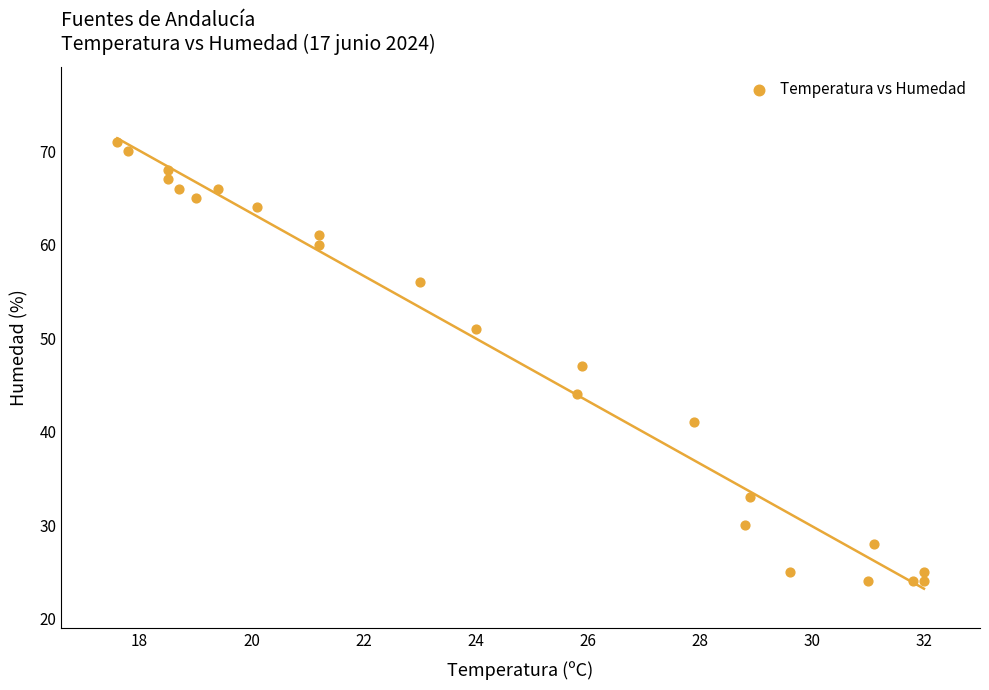

What is the range of Y values (max minus min)?

47